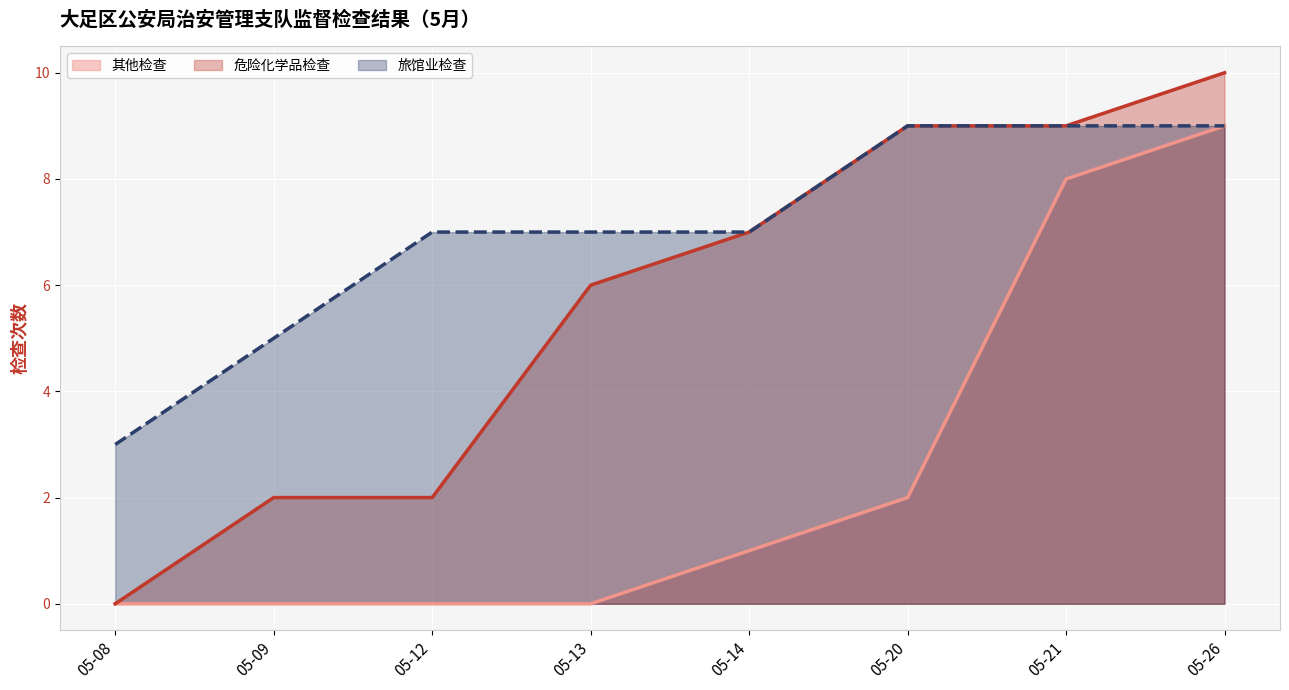

Is it true that 其他检查 equals 1 at 05-14?

True